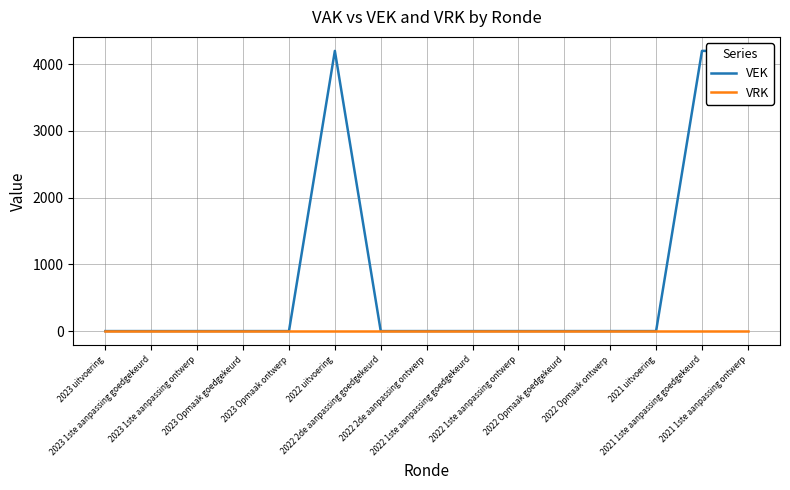

At 2022 1ste aanpassing ontwerp, list the series in order from smallest to largest.

VEK, VRK